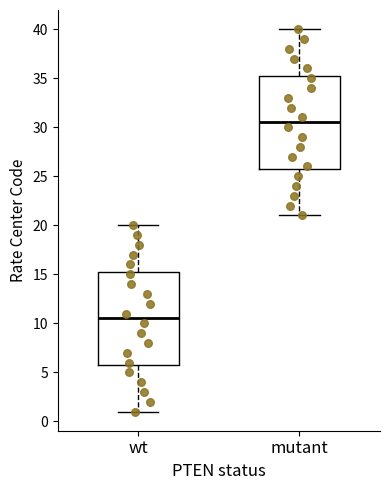

Which box has the lowest median line?

wt